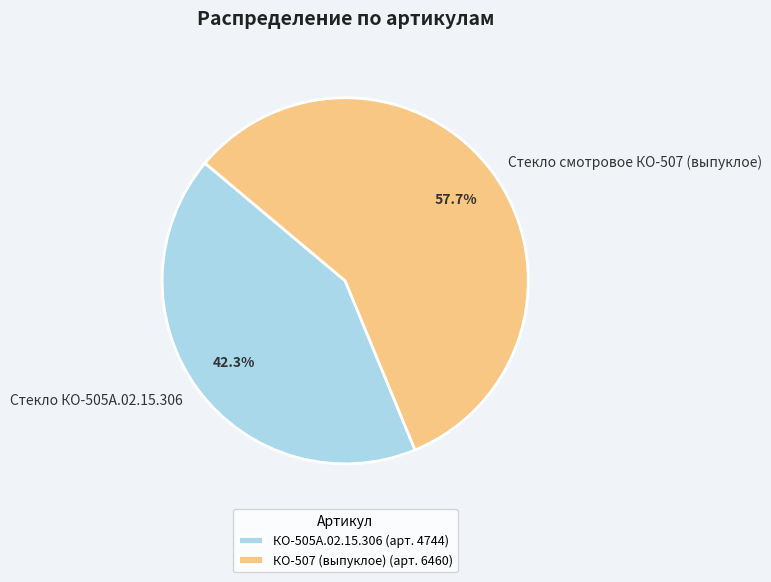

How many segments does this pie chart have?

2